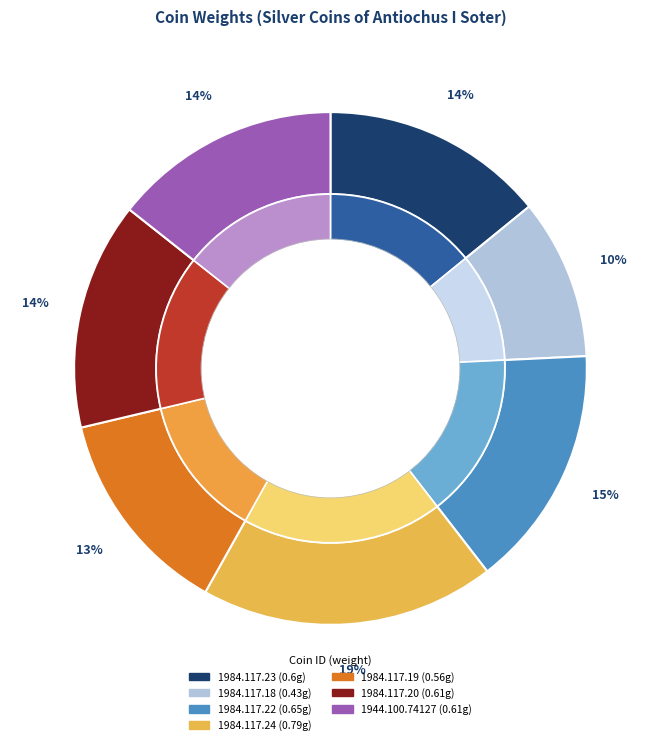

The 1944.100.74127 slice represents 14% of the pie. True or false?

True